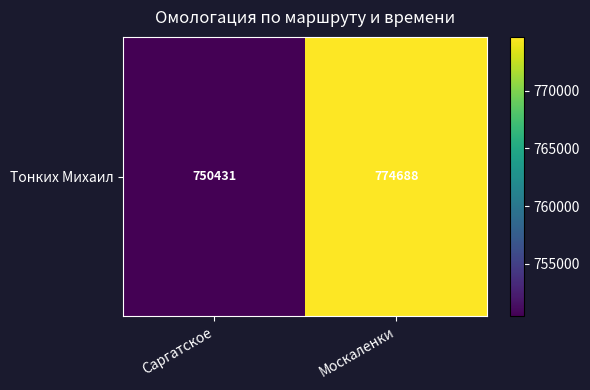

Reading left to right, what are all the values shown in this chart?

Саргатское=750431	Москаленки=774688